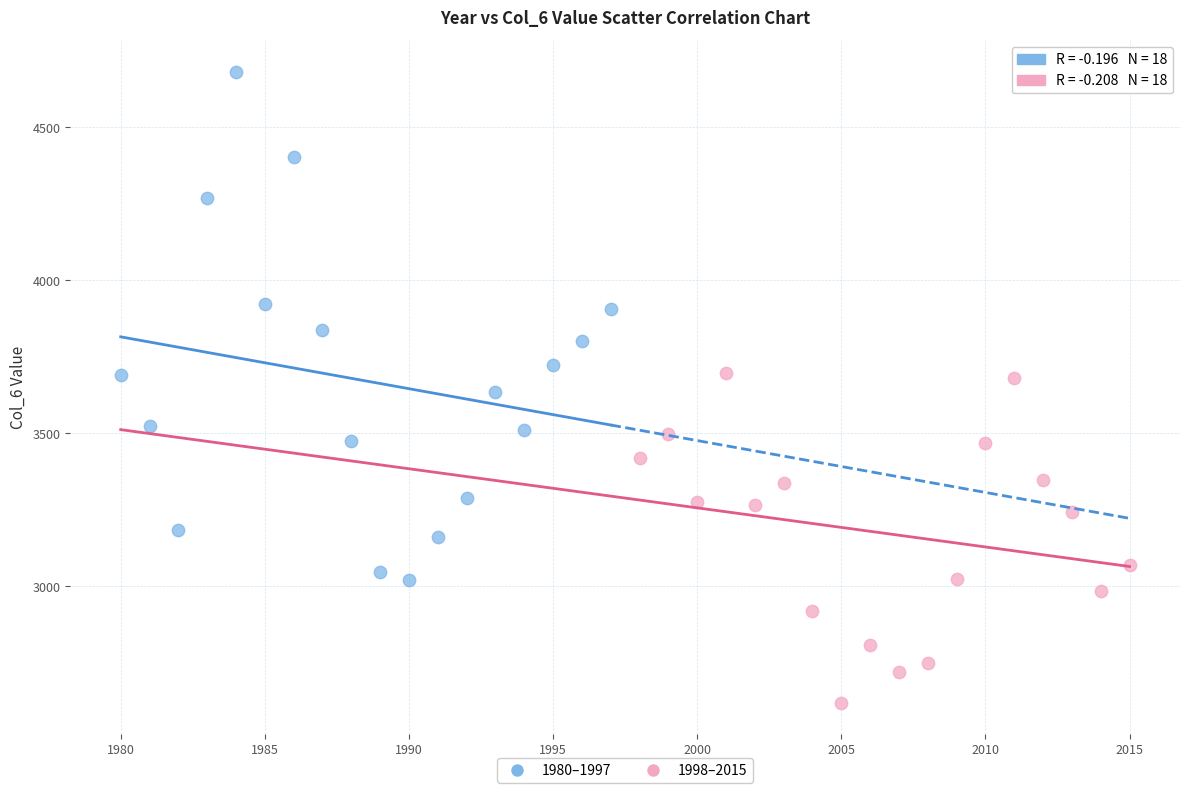

Which series has the widest spread of Y values?

1980–1997